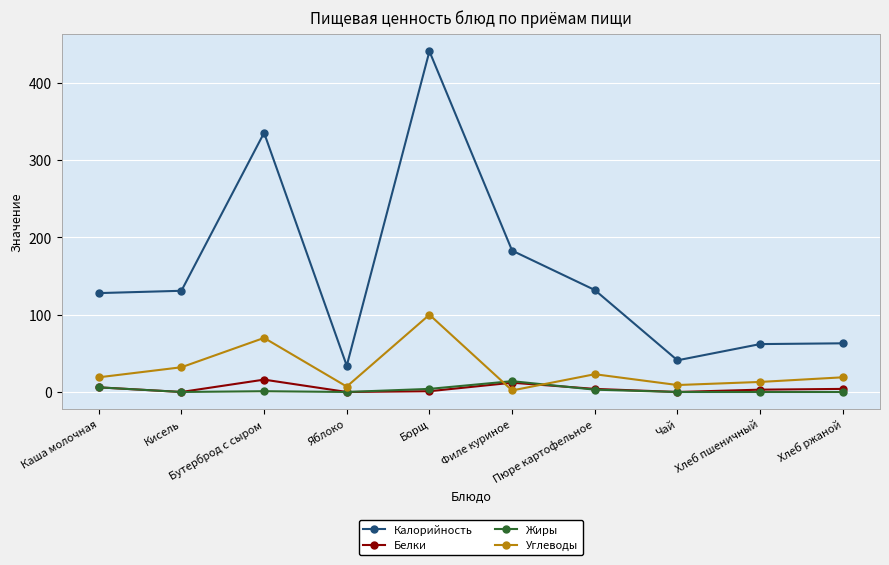

What is the label of the 7th point from the right?

Яблоко